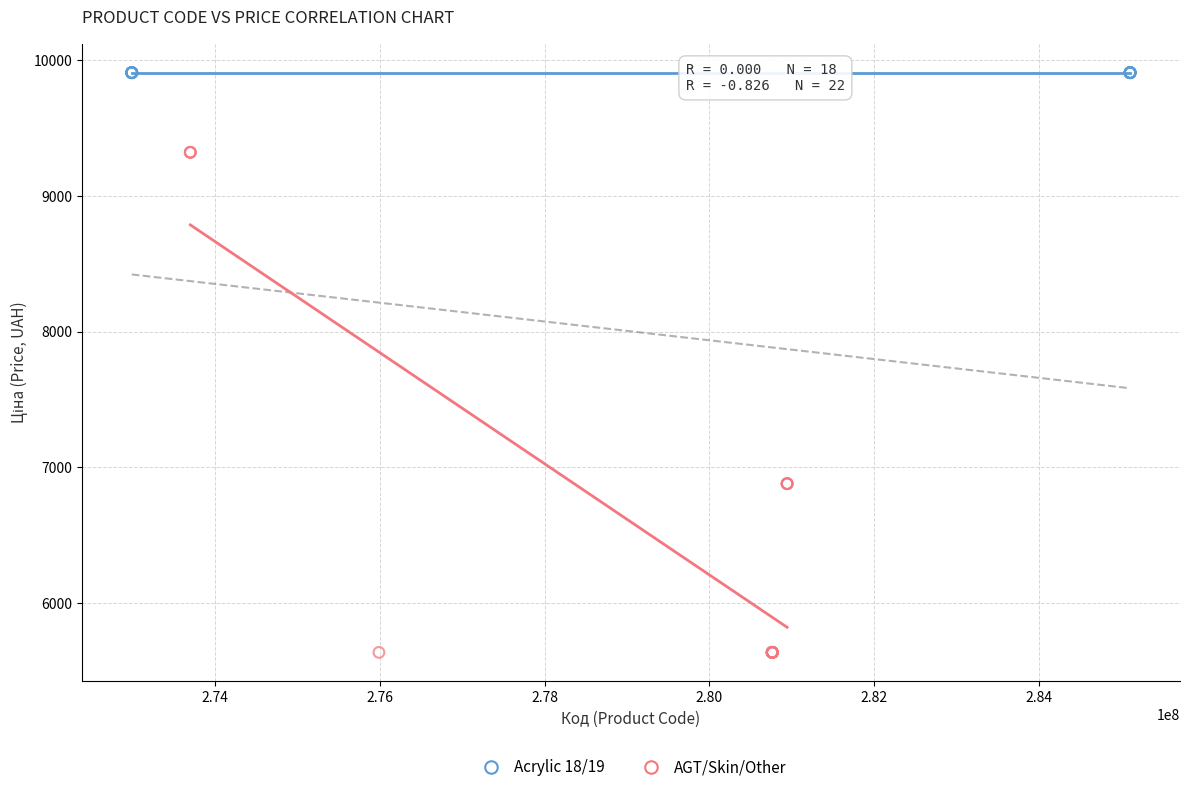

Which series reaches the minimum Y coordinate?

AGT/Skin/Other